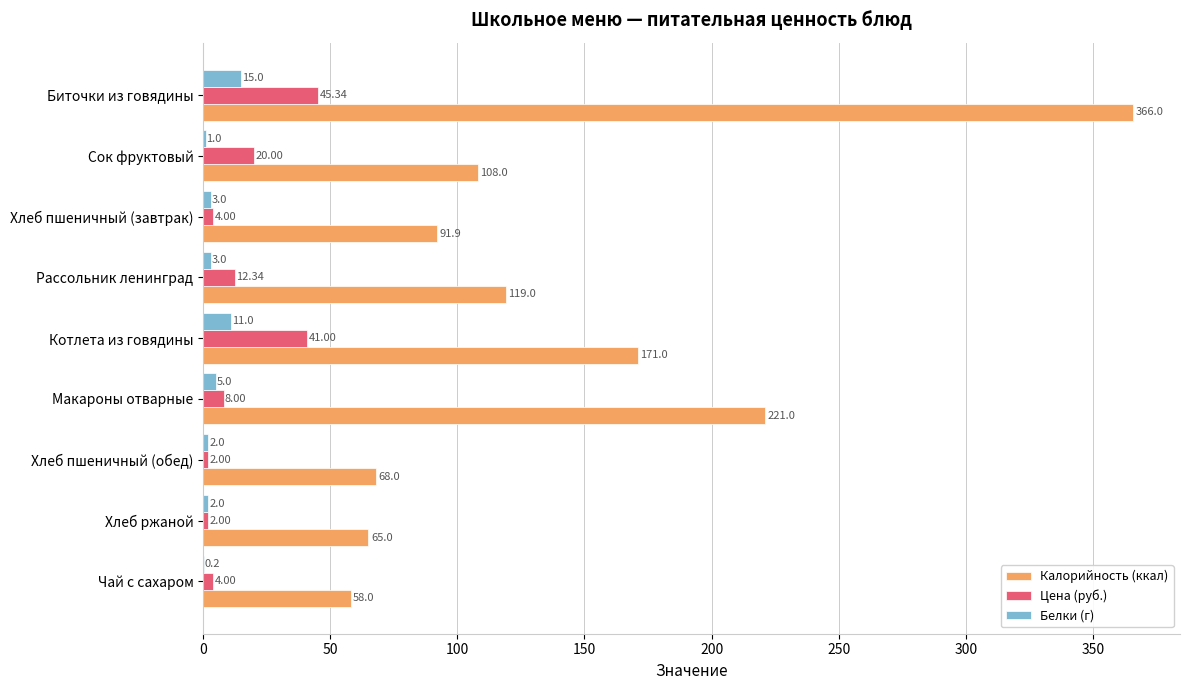

What are all the series names shown in the legend?

Калорийность (ккал), Цена (руб.), Белки (г)